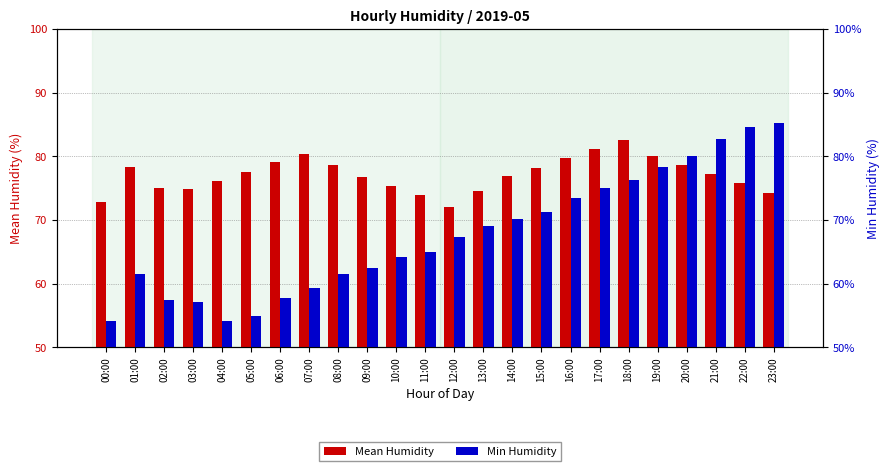

Reading right to left, what are all the values shown in this chart?

Mean Humidity: 74.2	75.8	77.3	78.7	80.1	82.5	81.2	79.8	78.2	76.9	74.5	72.1	73.9	75.4	76.8	78.6	80.3	79.1	77.5	76.2	74.8	75.1	78.3	72.9
Min Humidity: 85.2	84.6	82.7	80.1	78.3	76.3	75.0	73.5	71.2	70.2	69.1	67.3	65.0	64.2	62.4	61.6	59.3	57.8	55.0	54.2	57.1	57.5	61.6	54.2